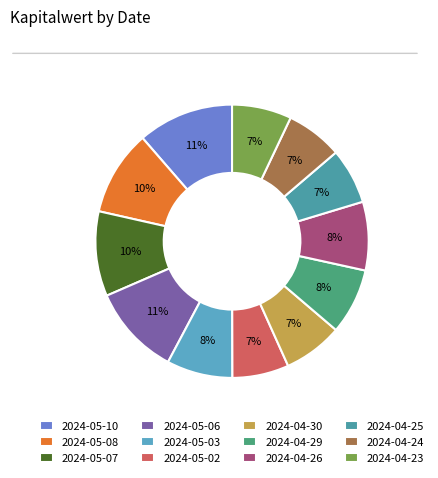

Count the number of slices in the pie.

12